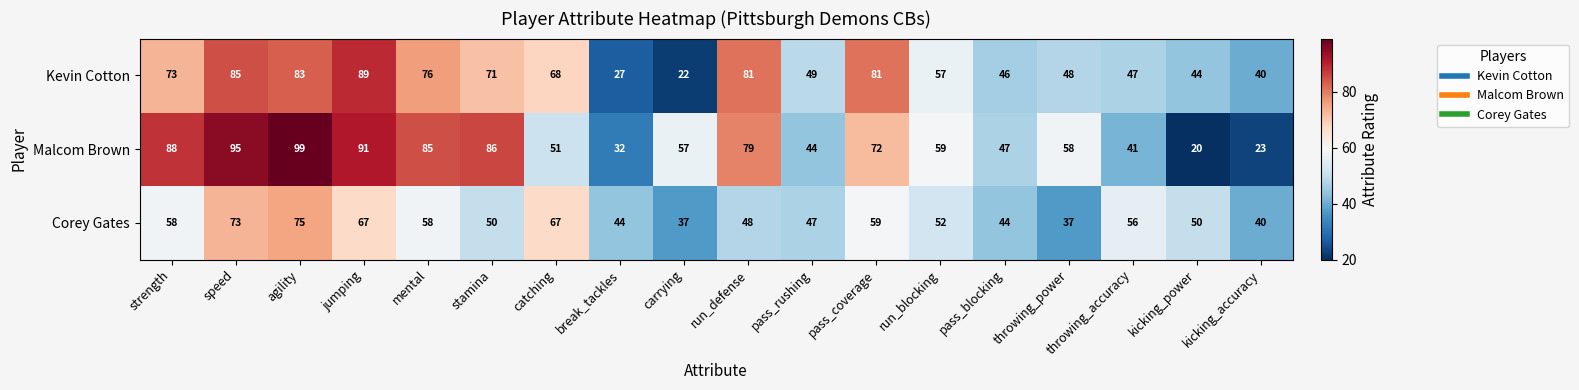

True or false: Malcom Brown has a value of 23 at kicking_accuracy.

True